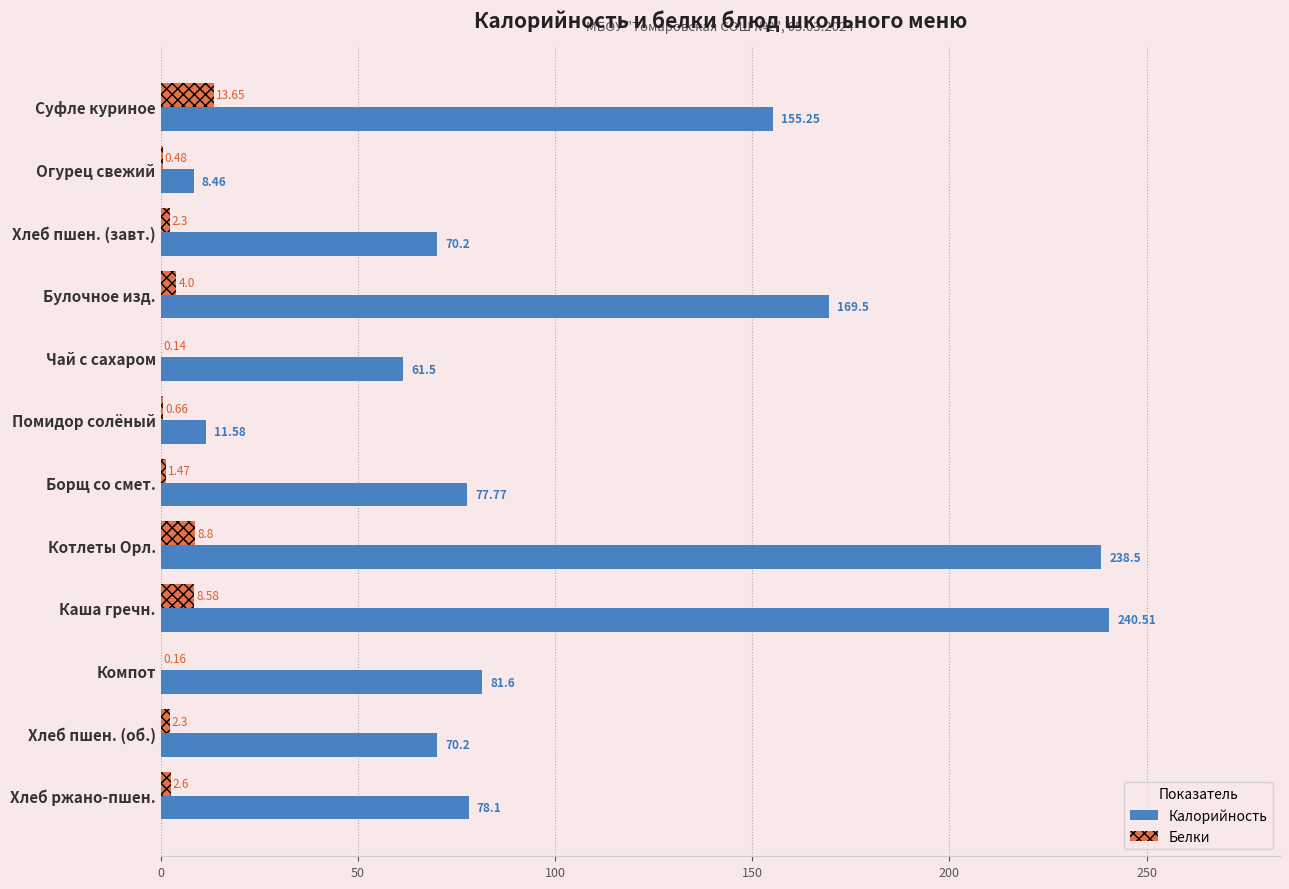

Which series has the largest total across all categories?

Калорийность